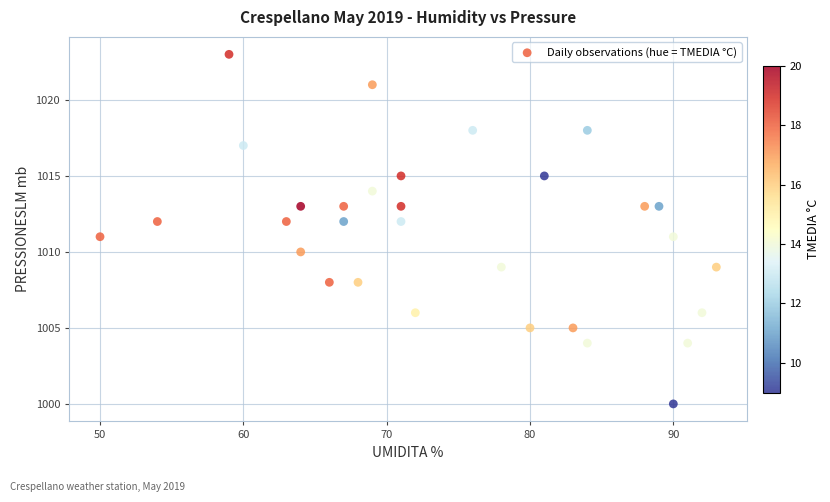

What is the range of Y values (max minus min)?

23